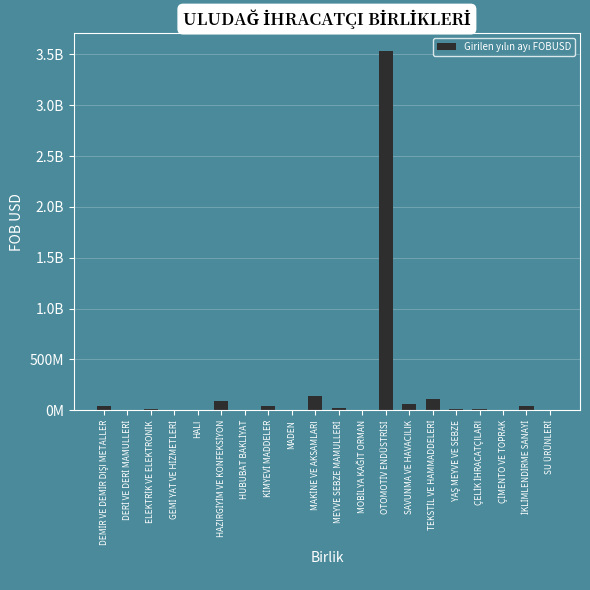

Approximately how many times larger is the value at MEYVE SEBZE MAMULLERİ compared to HAZIRGİYİM VE KONFEKSİYON?

0.3